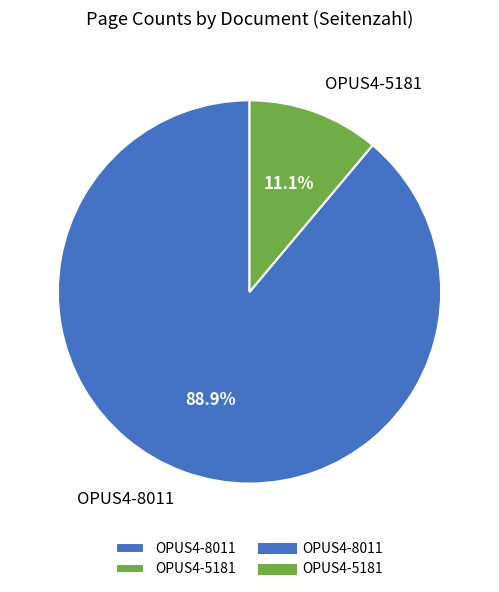

To the nearest percent, what is the combined percentage of OPUS4-8011 and OPUS4-5181?

100%